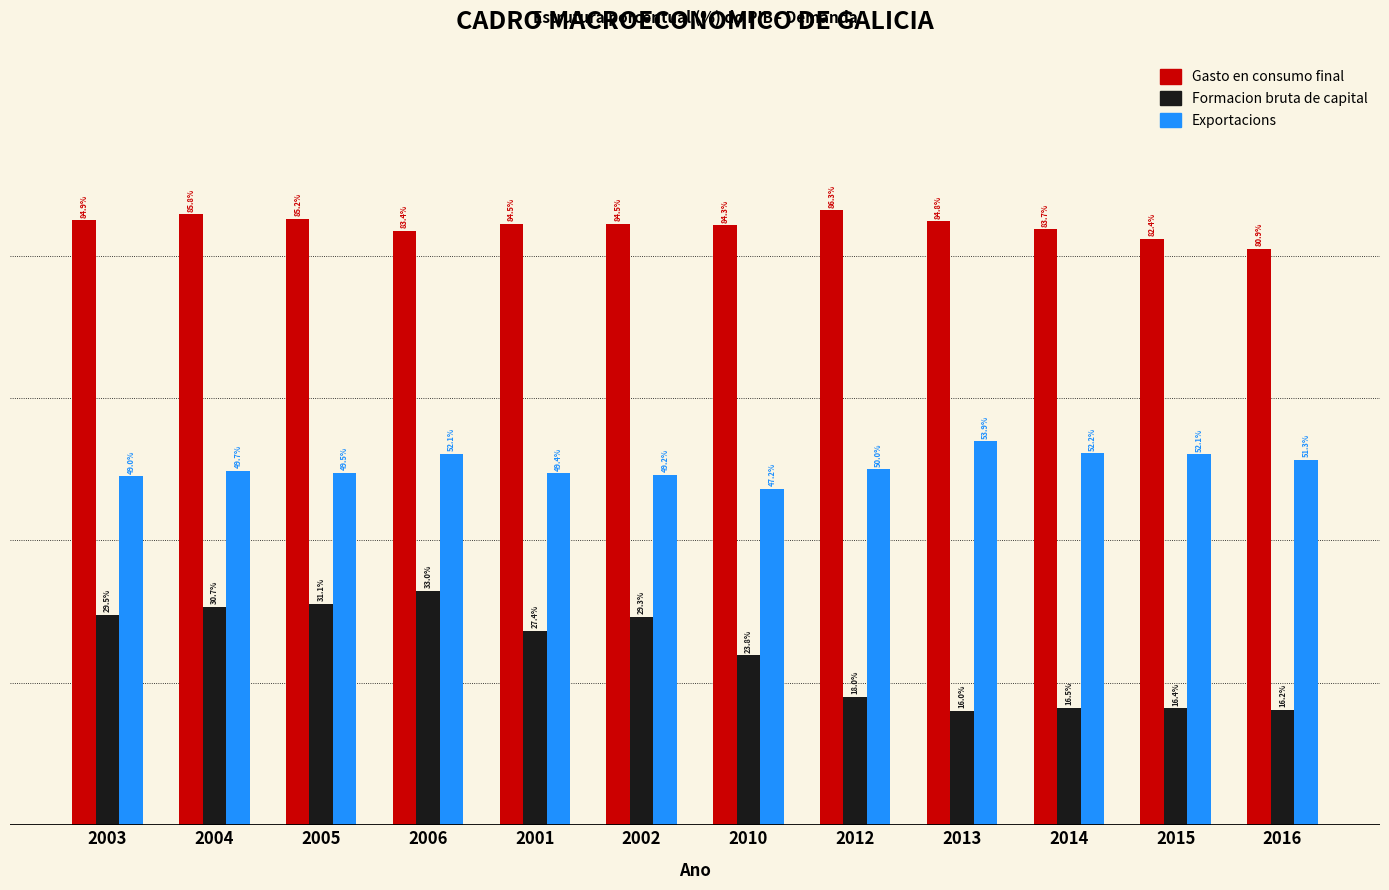

Rank the series by their maximum value, from lowest to highest.

Formacion bruta de capital, Exportacions, Gasto en consumo final